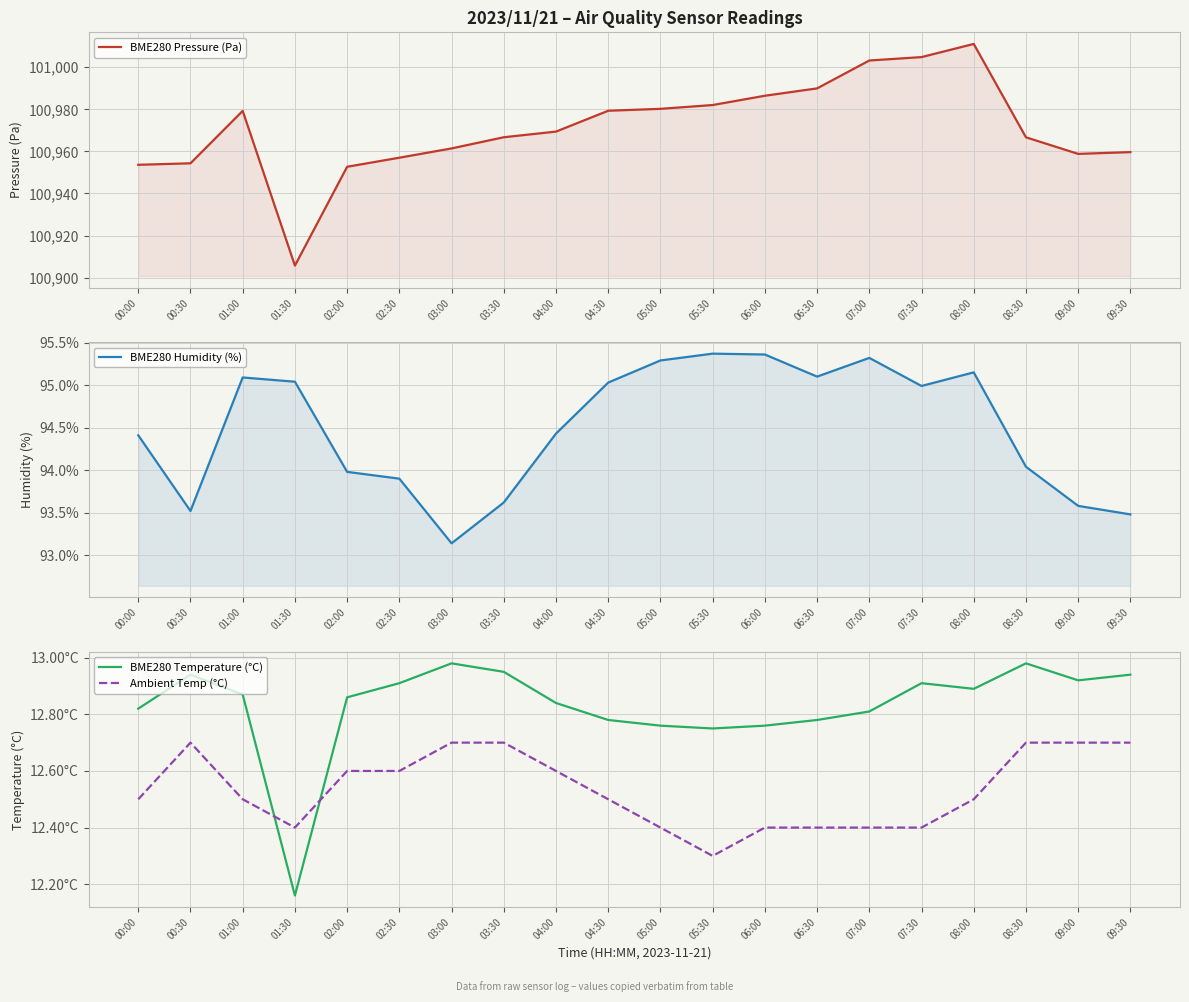

What are all the series names shown in the legend?

BME280 Pressure (Pa), BME280 Humidity (%), BME280 Temperature (°C), Ambient Temp (°C)